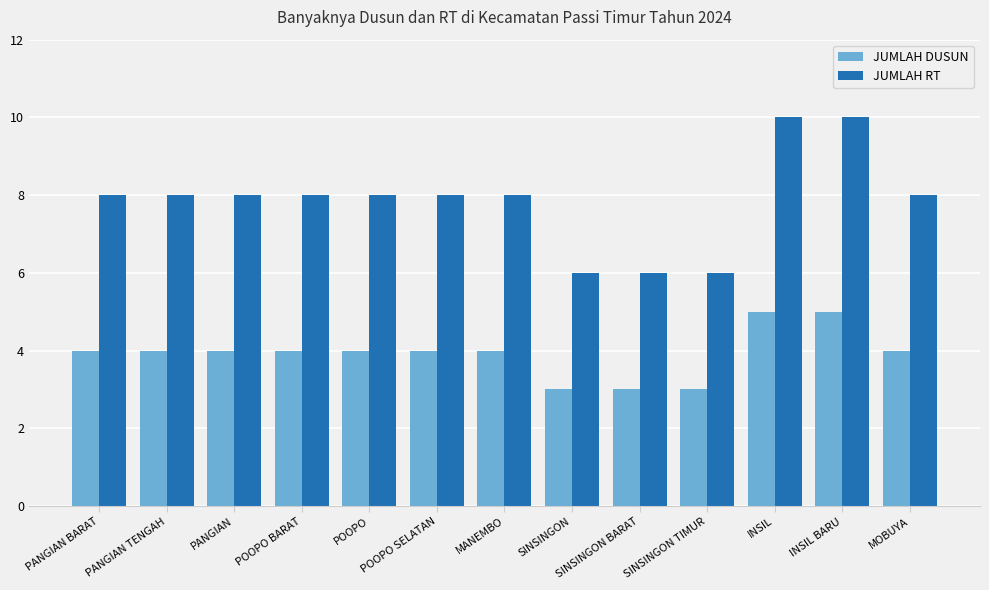

Reading left to right, list all the values displayed in this chart.

JUMLAH DUSUN: PANGIAN BARAT=4	PANGIAN TENGAH=4	PANGIAN=4	POOPO BARAT=4	POOPO=4	POOPO SELATAN=4	MANEMBO=4	SINSINGON=3	SINSINGON BARAT=3	SINSINGON TIMUR=3	INSIL=5	INSIL BARU=5	MOBUYA=4
JUMLAH RT: PANGIAN BARAT=8	PANGIAN TENGAH=8	PANGIAN=8	POOPO BARAT=8	POOPO=8	POOPO SELATAN=8	MANEMBO=8	SINSINGON=6	SINSINGON BARAT=6	SINSINGON TIMUR=6	INSIL=10	INSIL BARU=10	MOBUYA=8